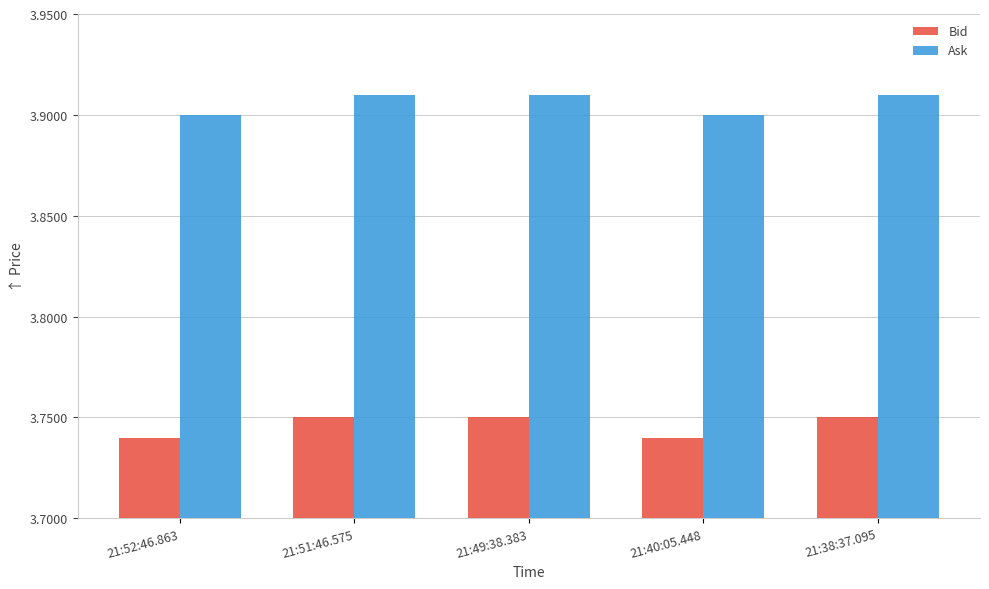

How many Bid values are between 3 and 4?

5